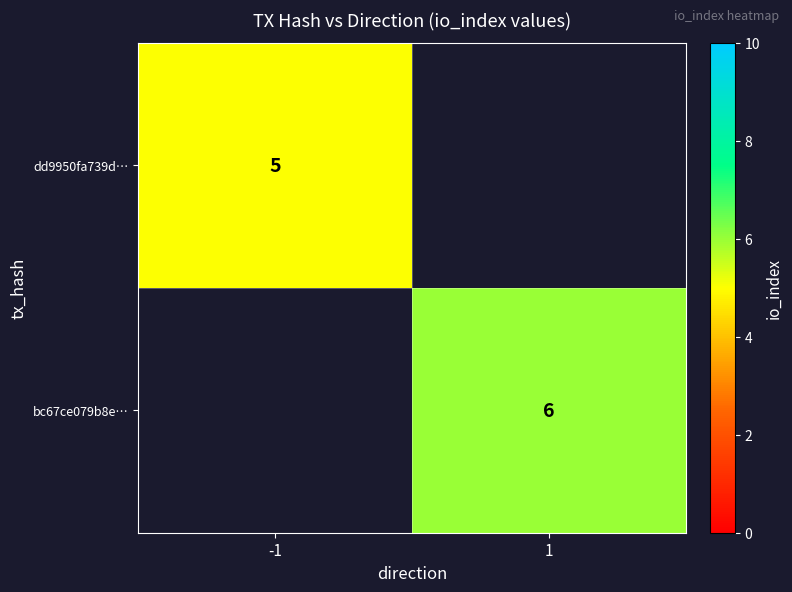

The bc67ce079b8e… series shows 10 at 1. True or false?

False